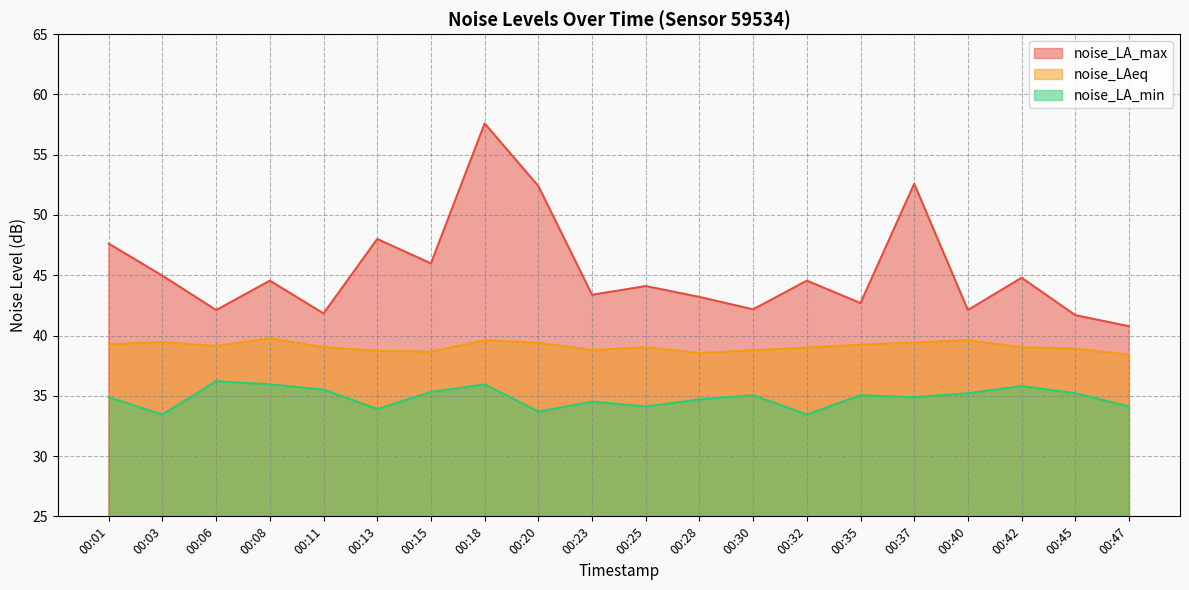

What is the sum of all noise_LA_min values?

697.0